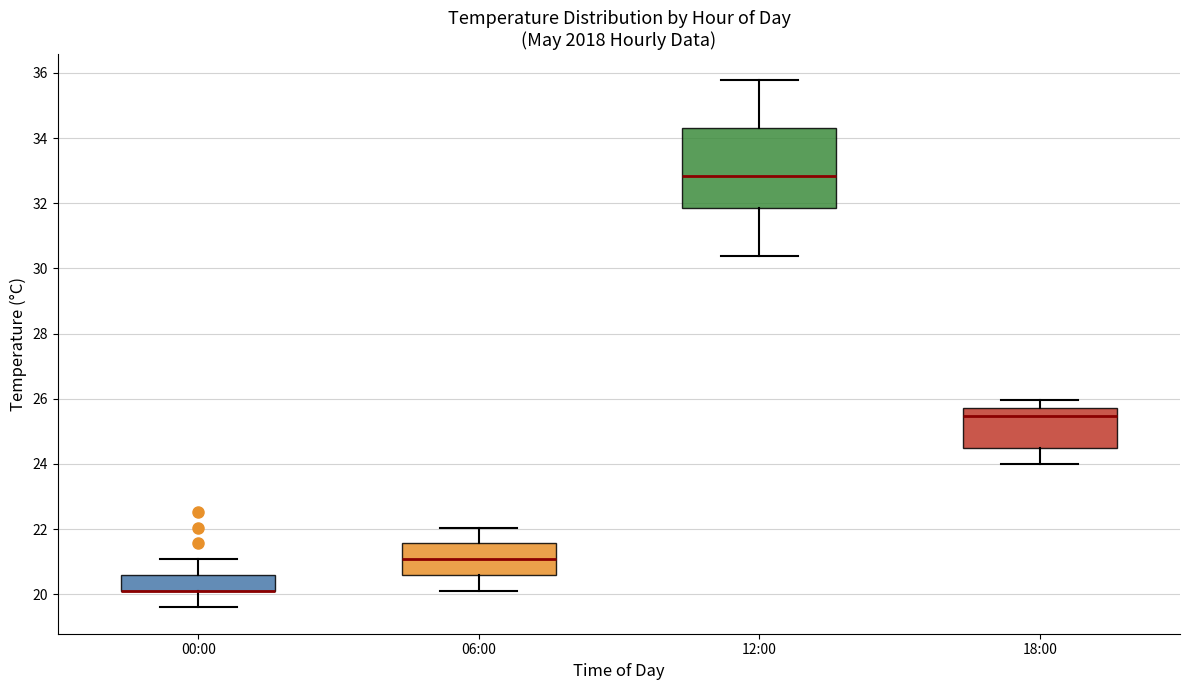

Where does the lower whisker of the box for 00:00 end on the y-axis? The values are not printed on the chart, so give them approximately, as read against the axis.

19.6